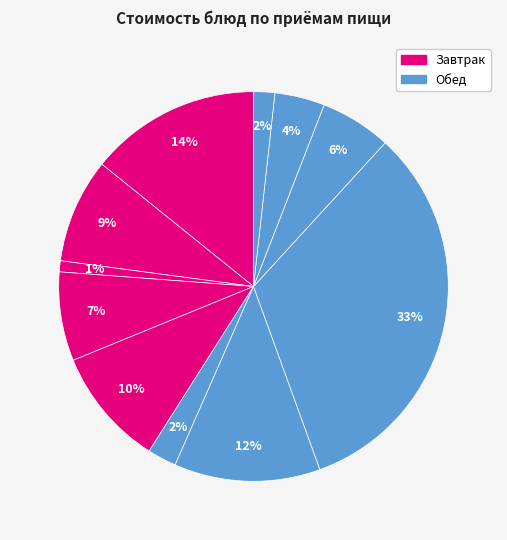

Which category has the smallest portion of the pie?

хлеб пшен (завтрак)